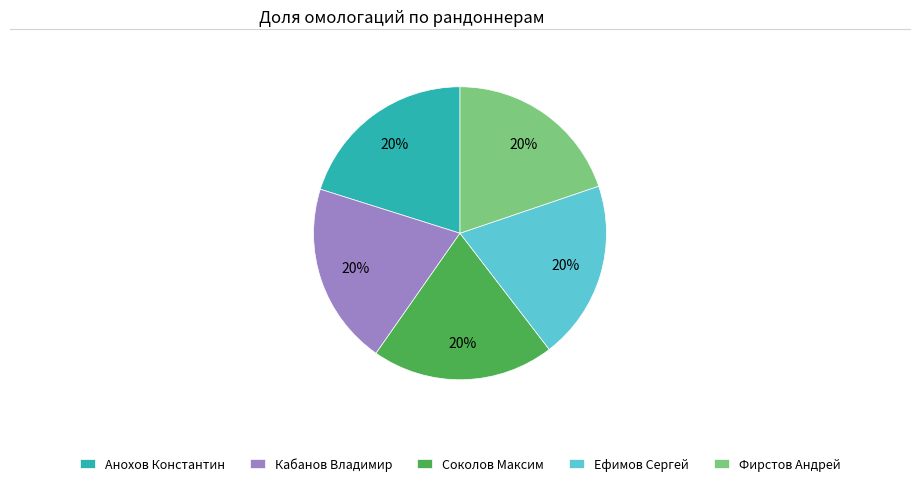

To the nearest percent, what percentage of the pie is Фирстов Андрей?

20%